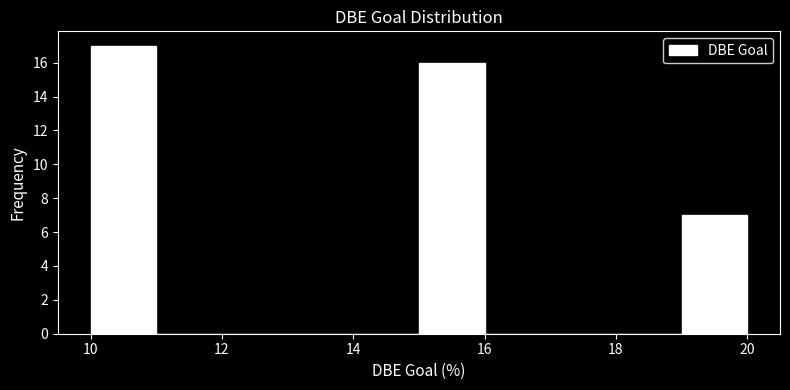

What is the height of the bar covering 15 to 16 on the x-axis? The values are not printed on the chart, so give them approximately, as read against the axis.

16